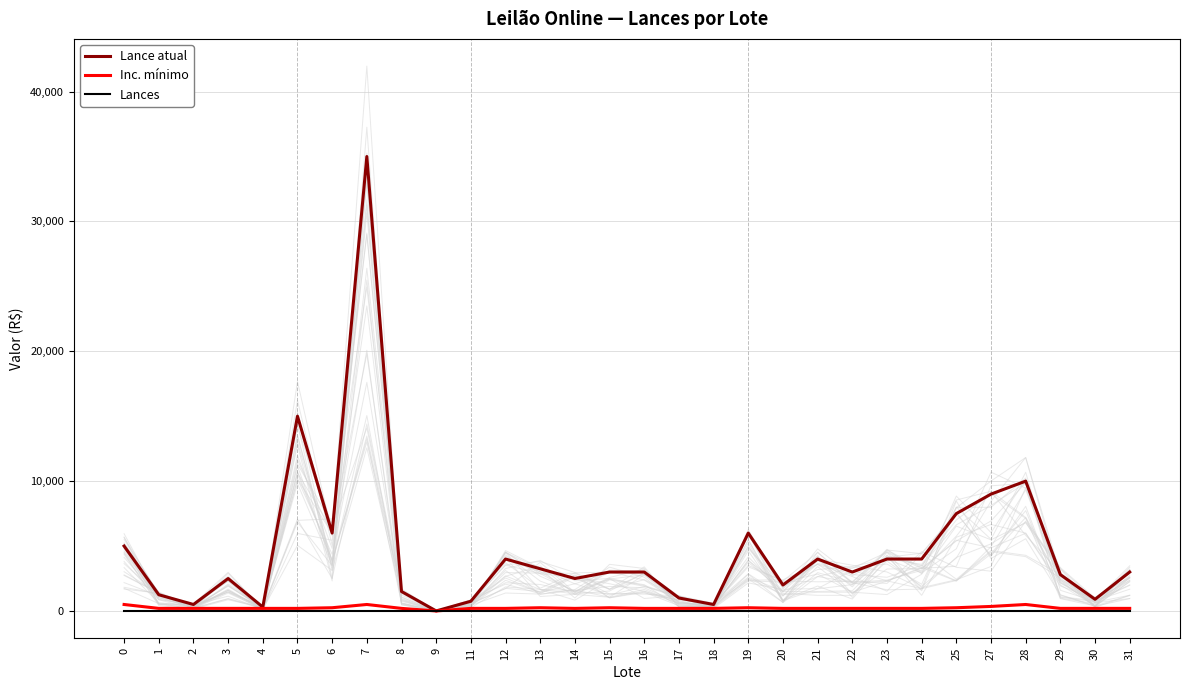

In Inc. mínimo, how many points are lower than both neighbors (excluding endpoints)?

2